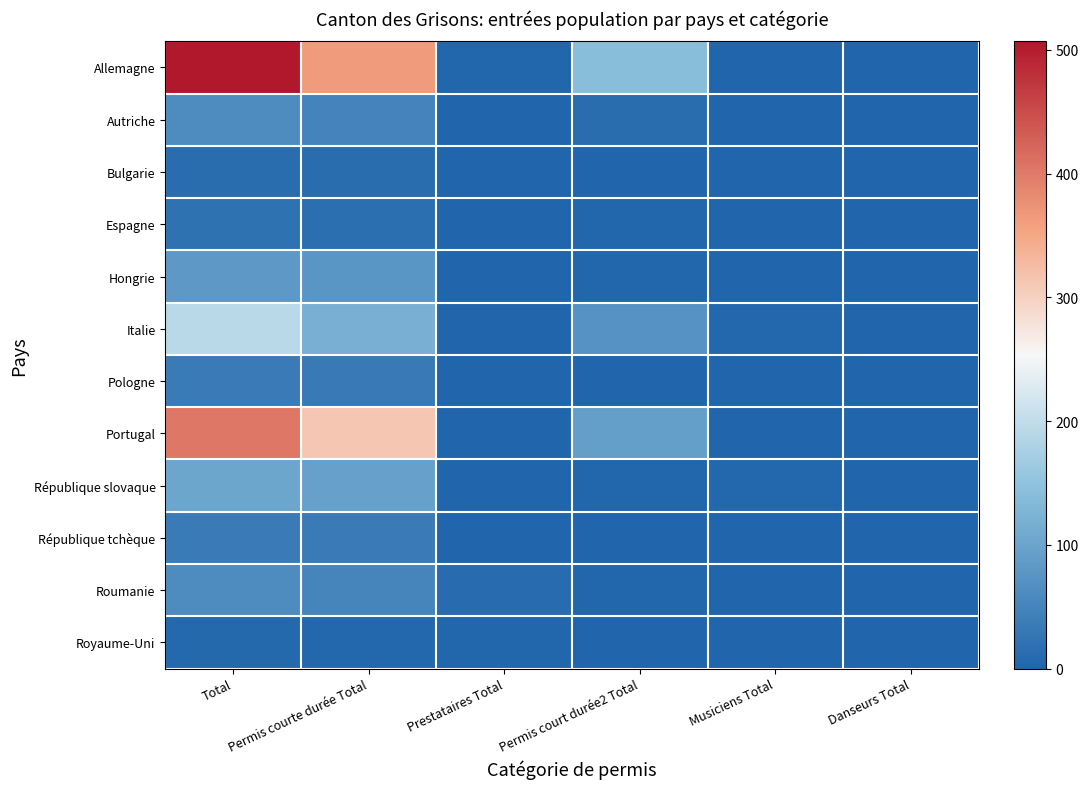

Which series has the widest spread of values?

Allemagne